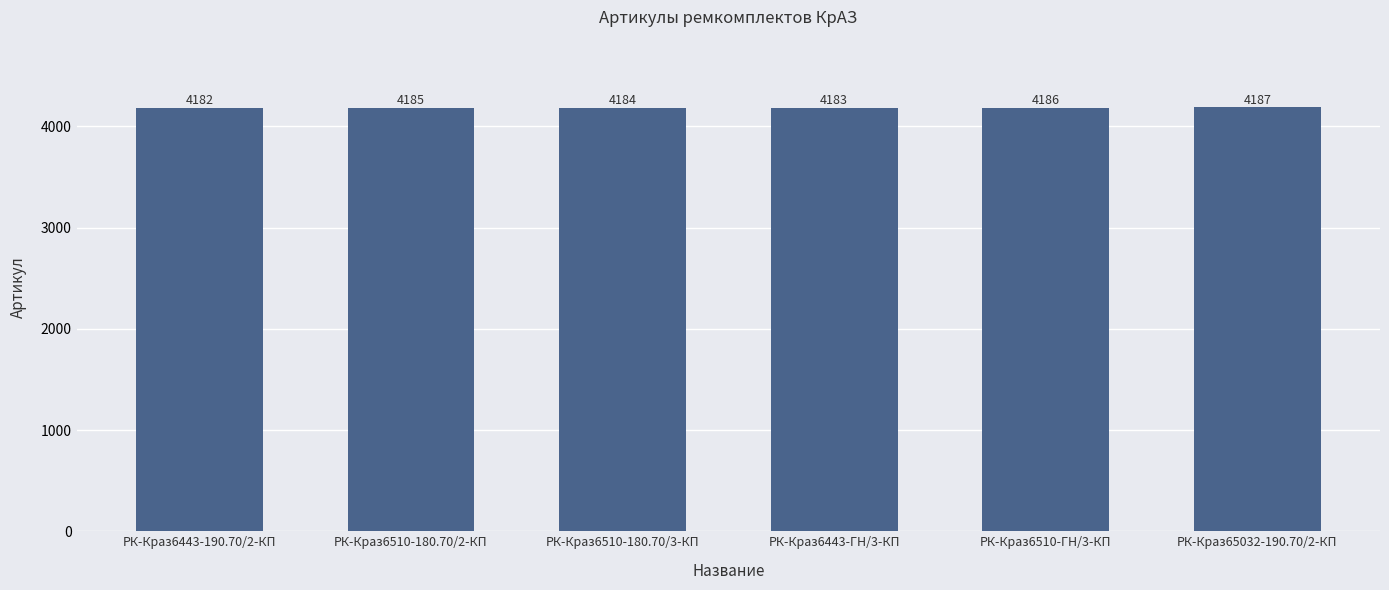

What is the sum of the values at РК-Краз6510-180.70/2-КП and РК-Краз6443-190.70/2-КП?

8367